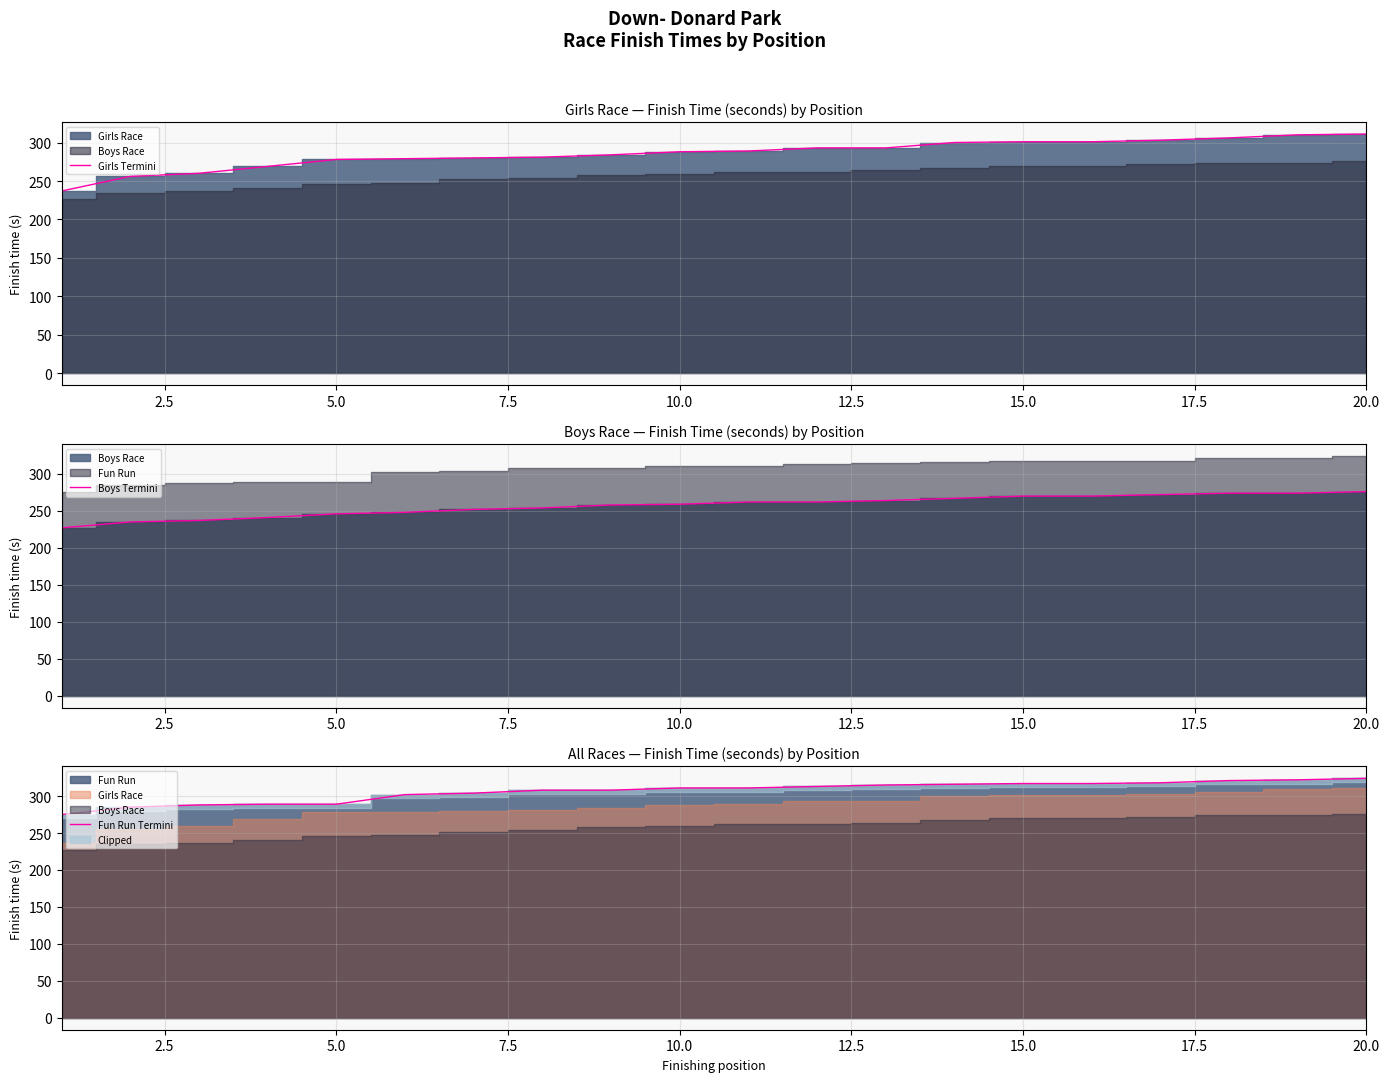

What is the minimum value for Fun Run Termini?

275